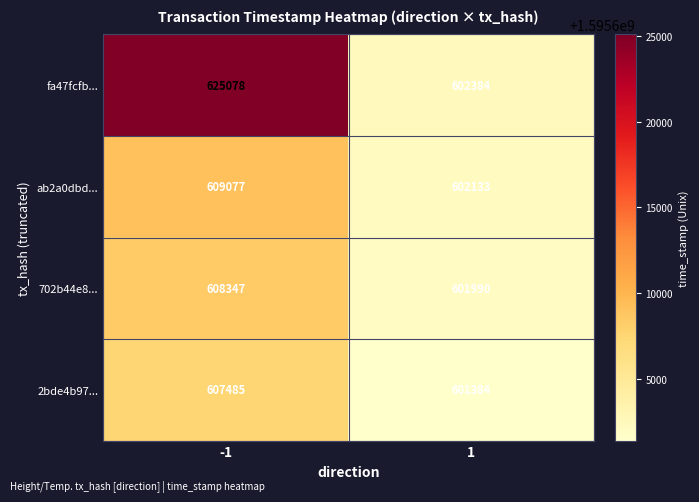

What is the smallest value displayed?

601384